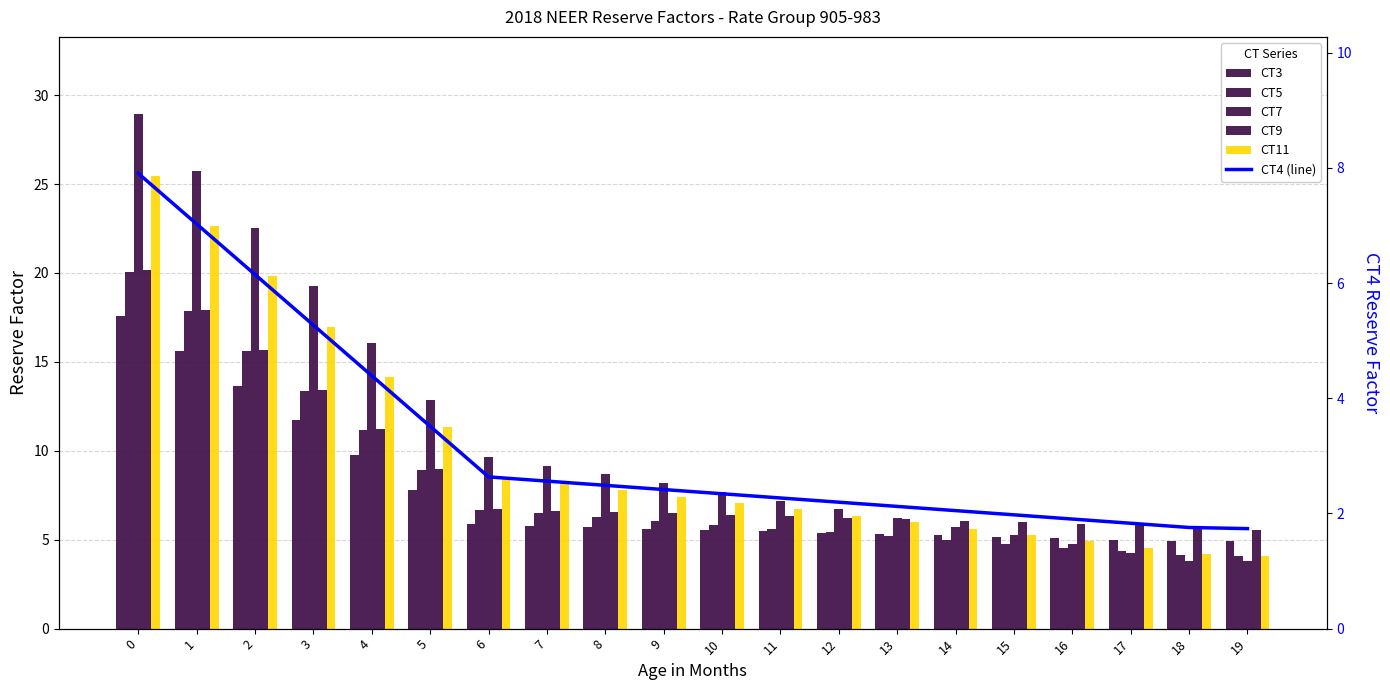

What is the approximate value of CT9 at 8?

6.6